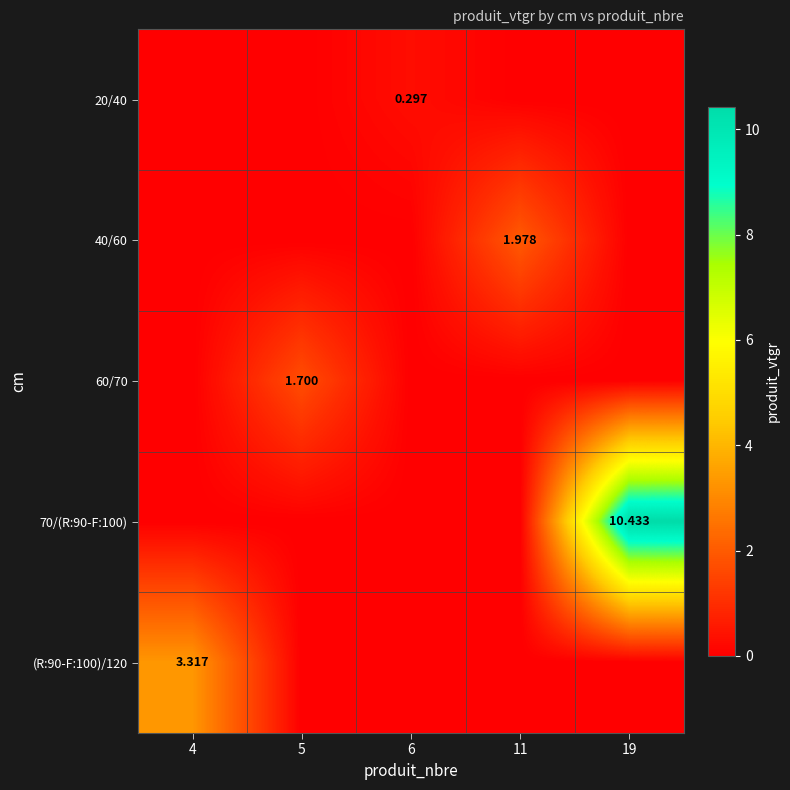

Which category has the highest value in the 70/(R:90-F:100) series?

19